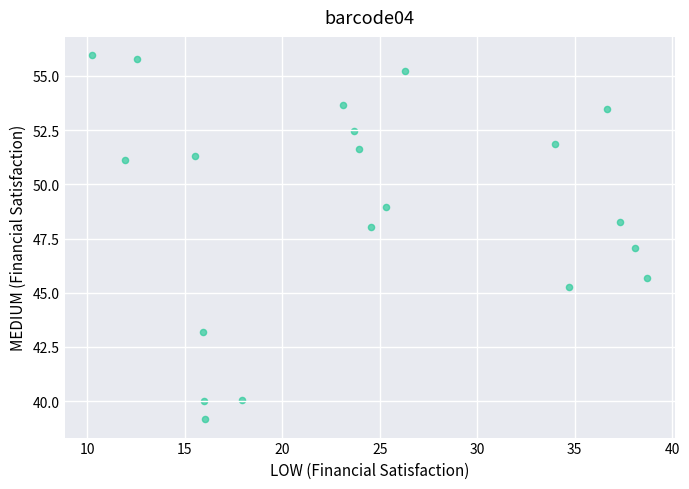

What is the range of Y values (max minus min)?

16.8